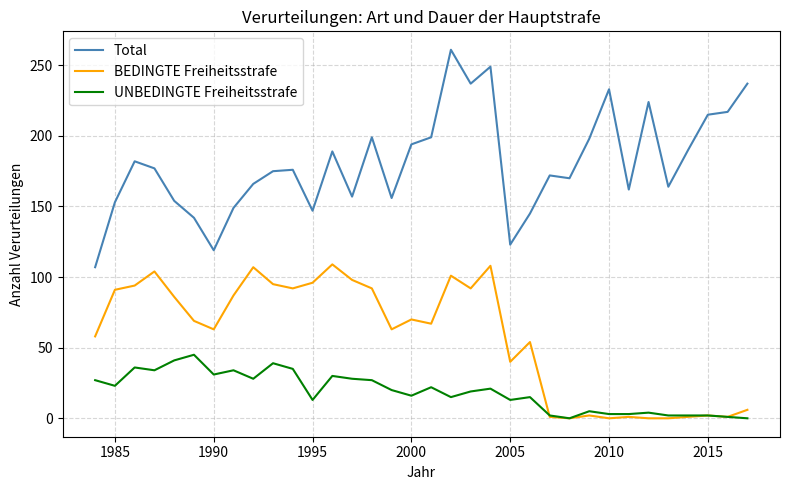

Rank the series by their average value, from lowest to highest.

UNBEDINGTE Freiheitsstrafe, BEDINGTE Freiheitsstrafe, Total